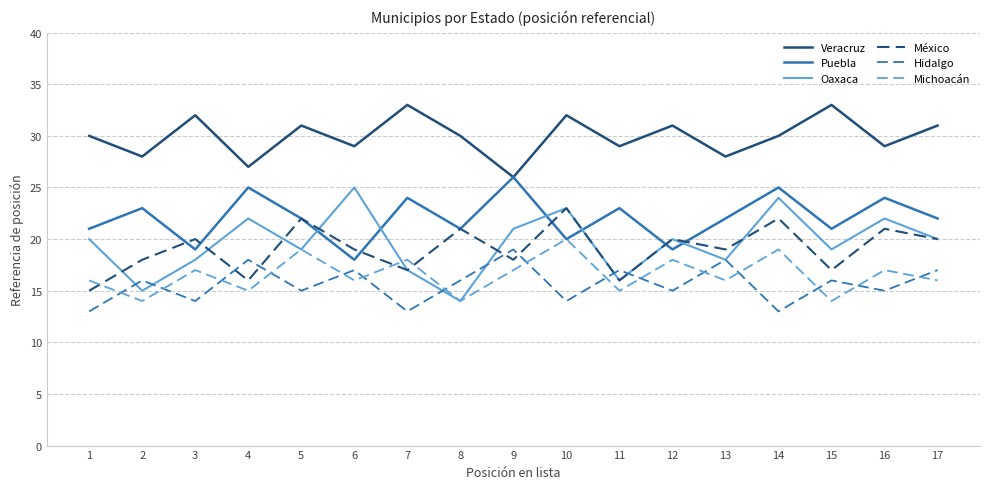

Rank the series by their maximum value, from lowest to highest.

Hidalgo, Michoacán, México, Oaxaca, Puebla, Veracruz